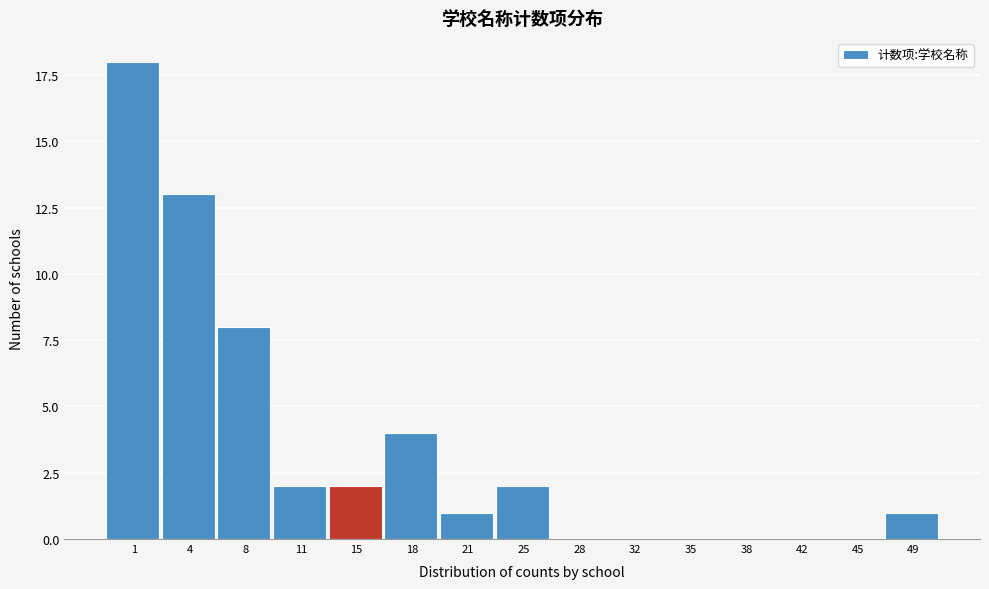

Reading right to left, transcribe all the data shown in this chart.

49=1	45=0	42=0	38=0	35=0	32=0	28=0	25=2	21=1	18=4	15=2	11=2	8=8	4=13	1=18